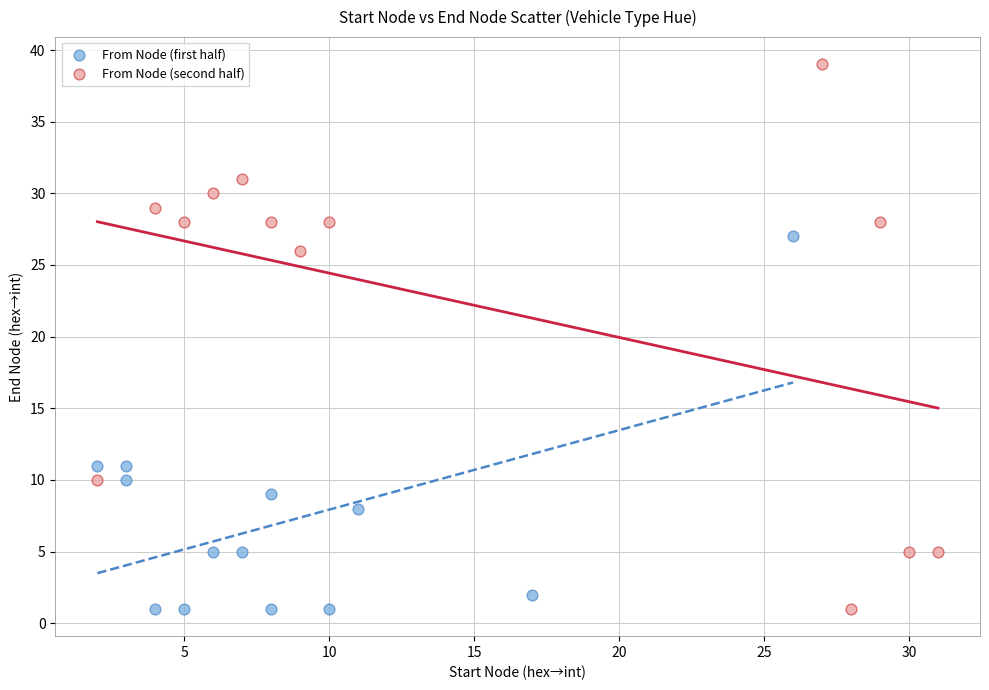

Which series has the widest spread of Y values?

From Node (second half)